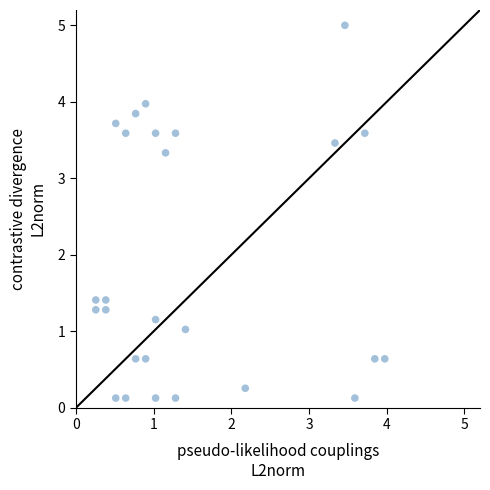

What is the range of Y values (max minus min)?

4.9